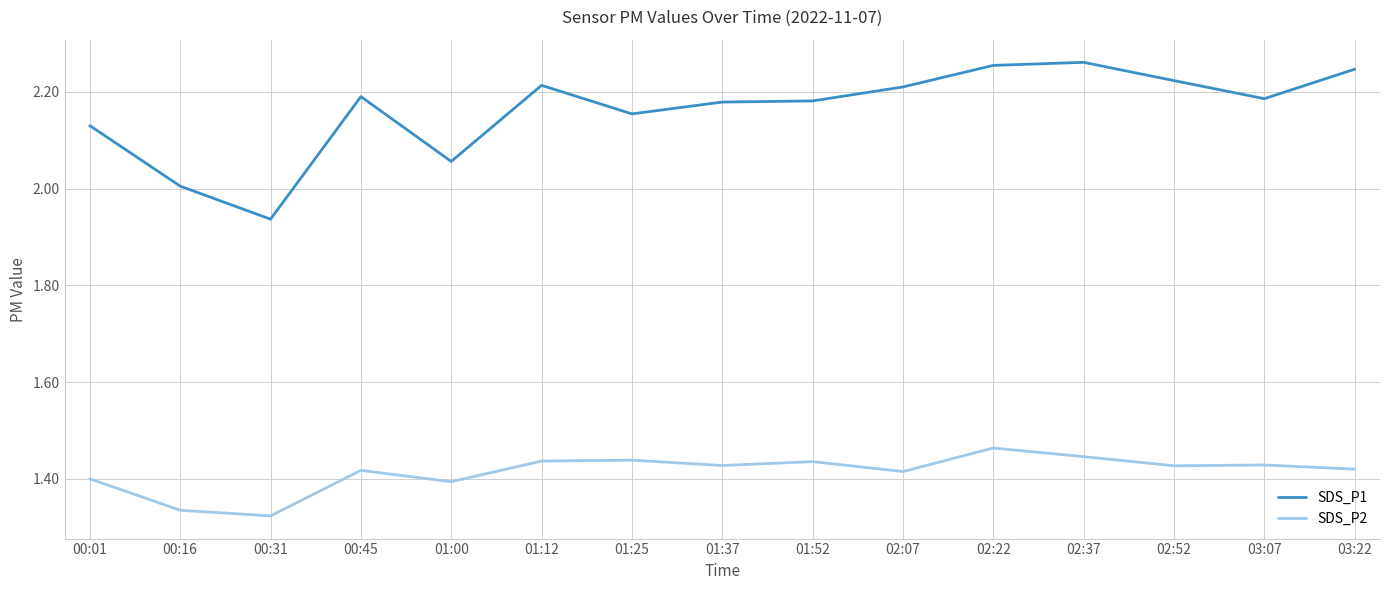

List the series in order of their peak value, highest first.

SDS_P1, SDS_P2